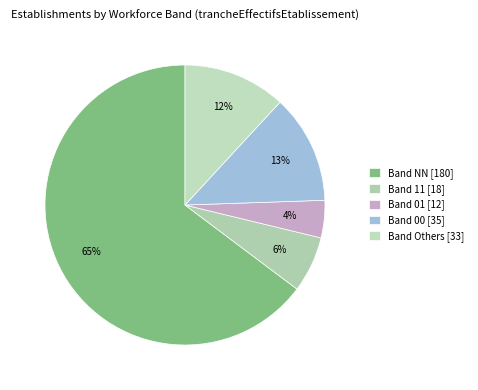

Count the number of slices in the pie.

5